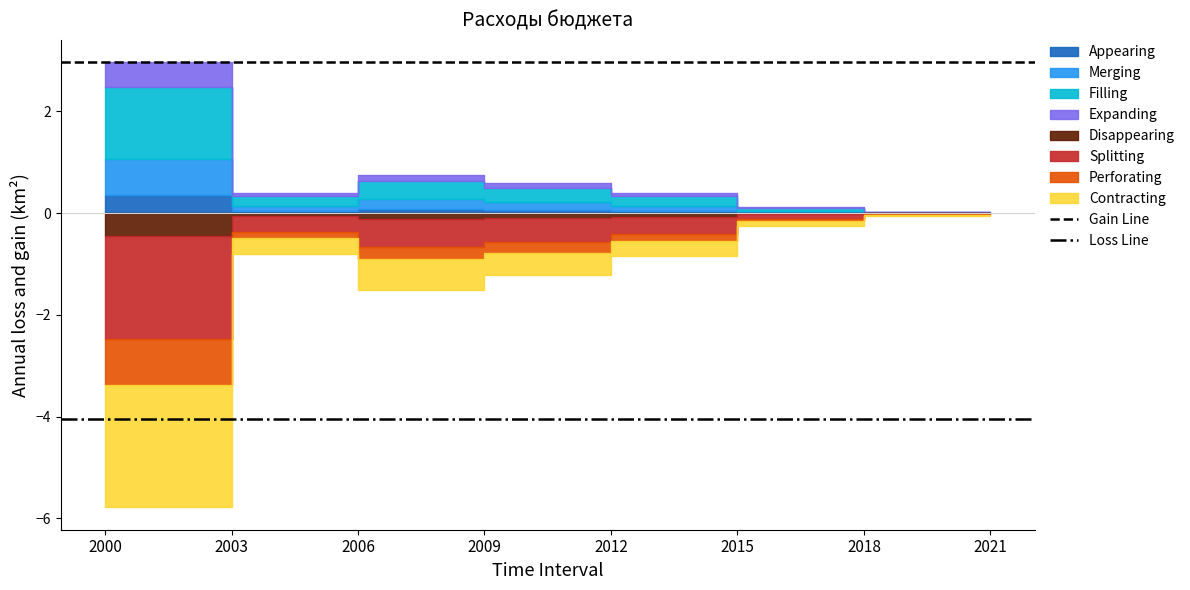

The Loss Line series shows -4.0 at 2000. True or false?

True